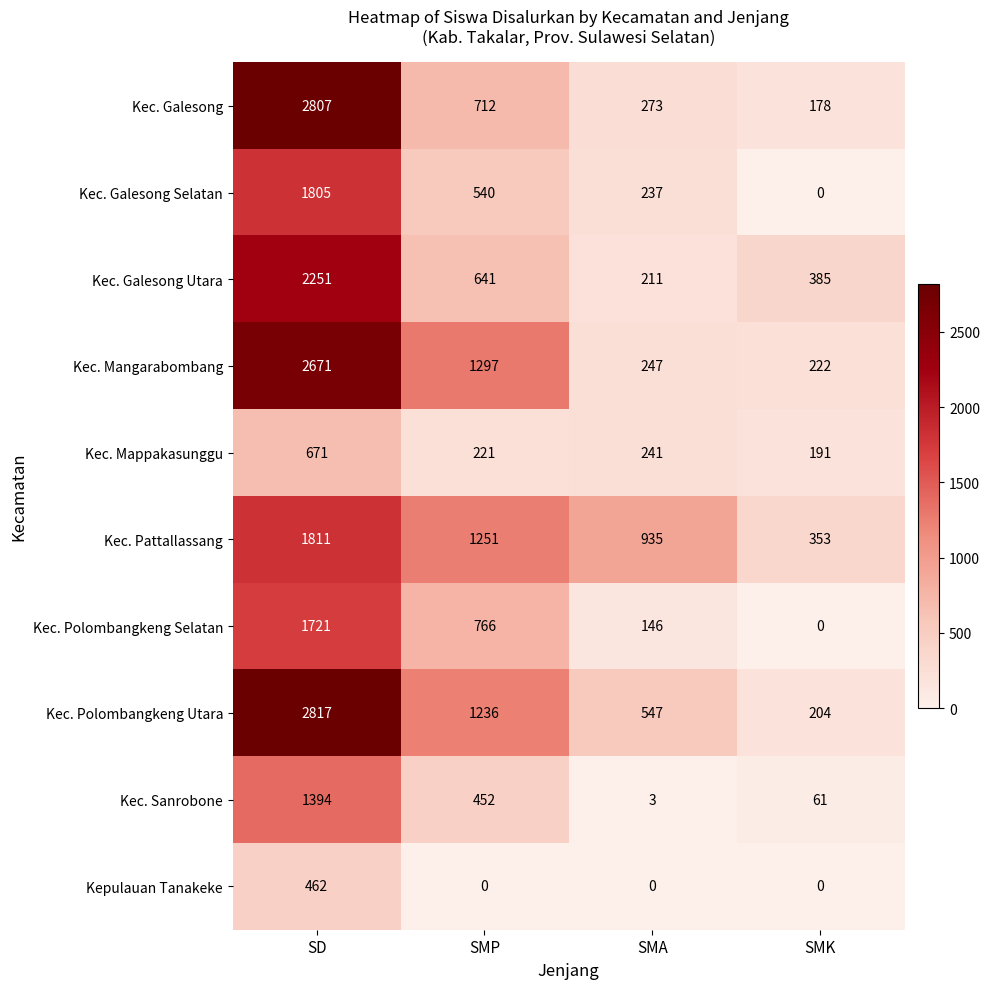

What is the difference between the second highest and second lowest values in the Kec. Galesong series?

439